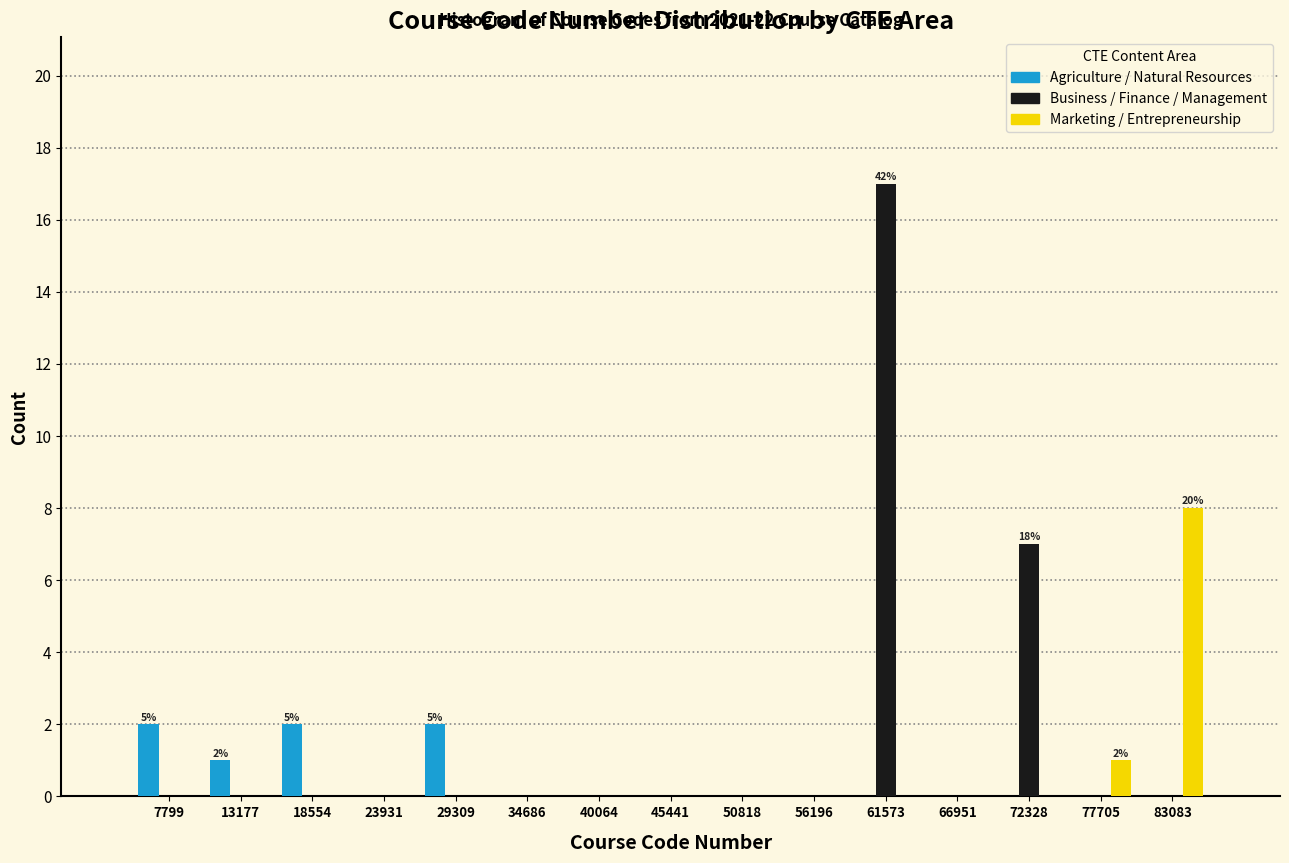

In the Marketing / Entrepreneurship series, which range on the x-axis has the tallest bar?

80000 to 86000